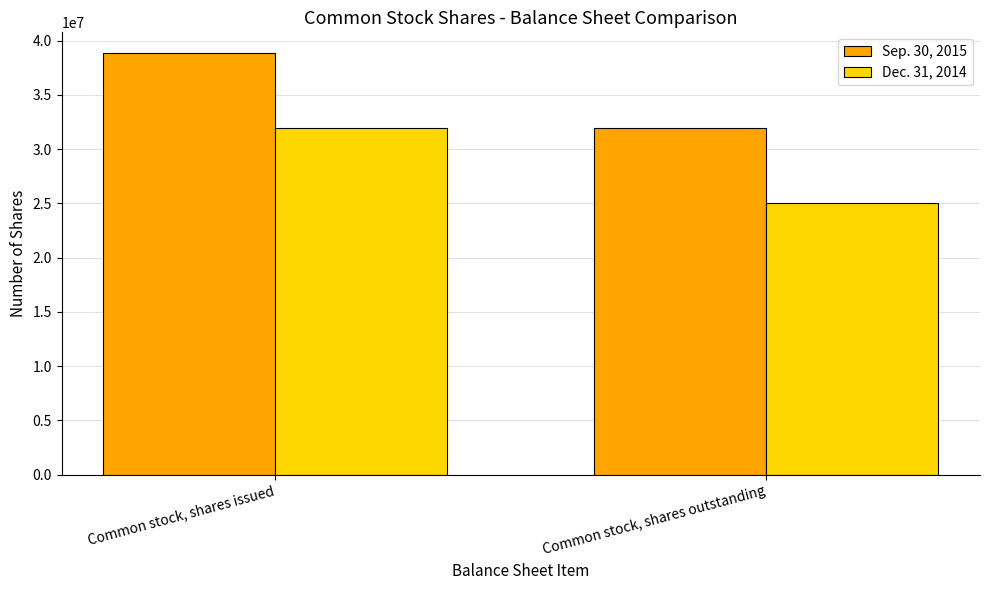

Reading left to right, list all the values displayed in this chart.

Sep. 30, 2015: Common stock, shares issued=38822177	Common stock, shares outstanding=31934682
Dec. 31, 2014: Common stock, shares issued=31934682	Common stock, shares outstanding=25000000